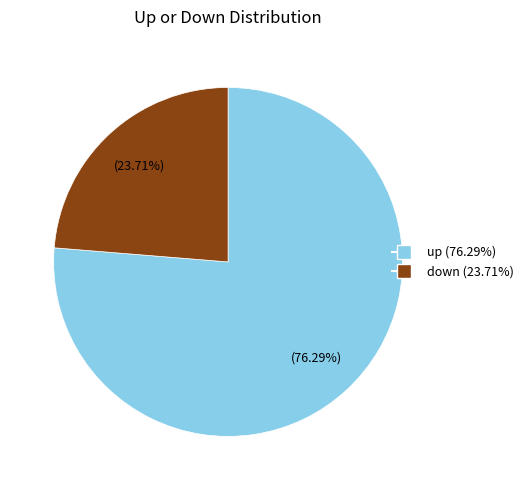

How many segments does this pie chart have?

2